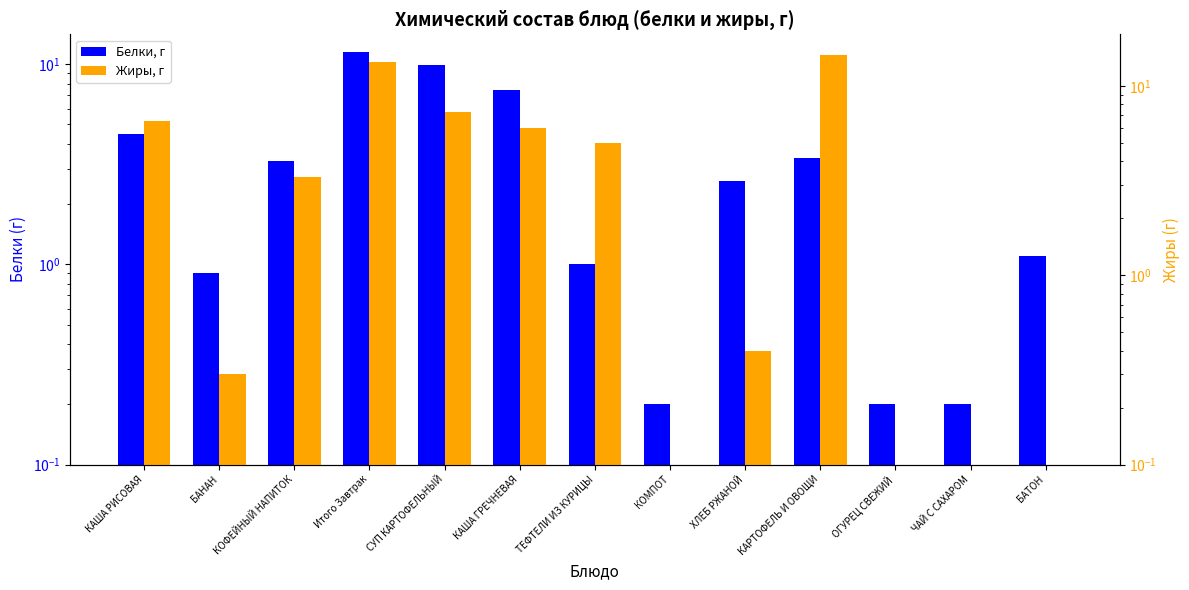

What is the difference between the maximum and minimum values in the Белки, г series?

11.3